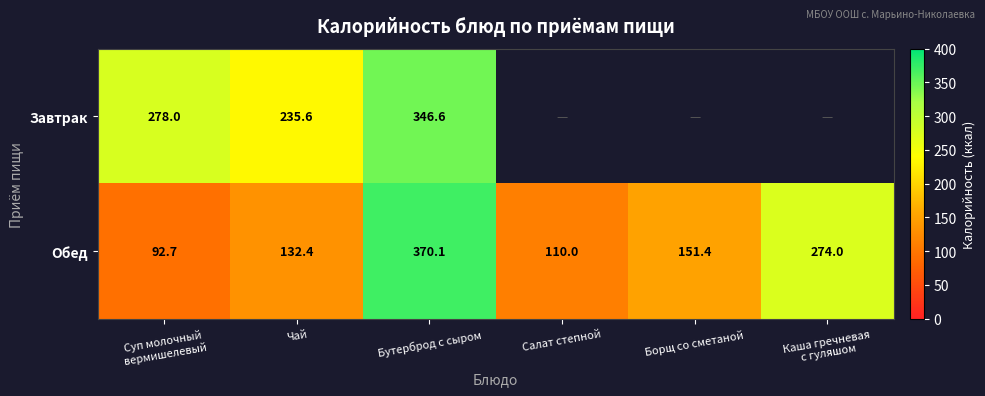

At Чай, list the series in order from smallest to largest.

Обед, Завтрак